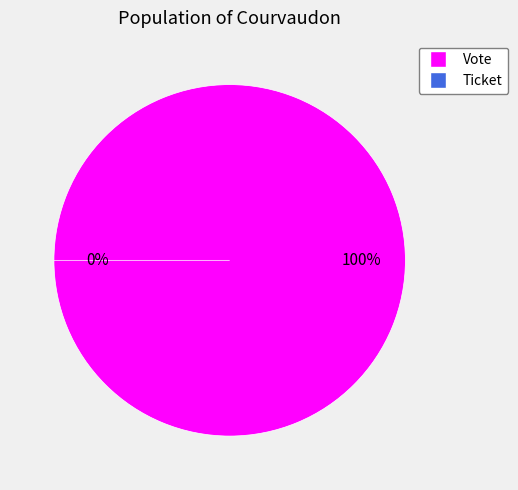

What percentage is NOT represented by Ticket?

100.0%